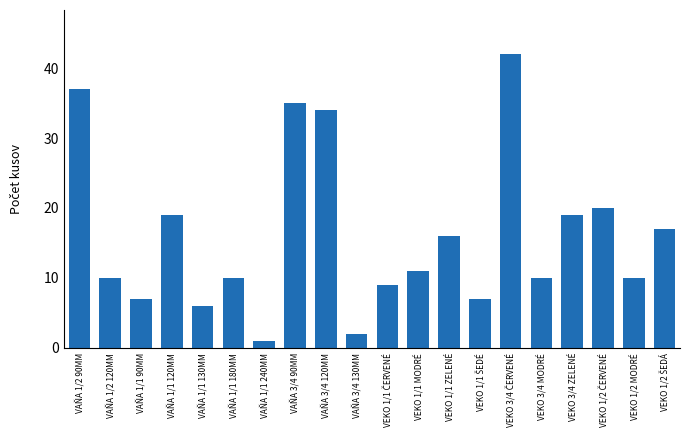

What is the minimum value shown in the chart?

1